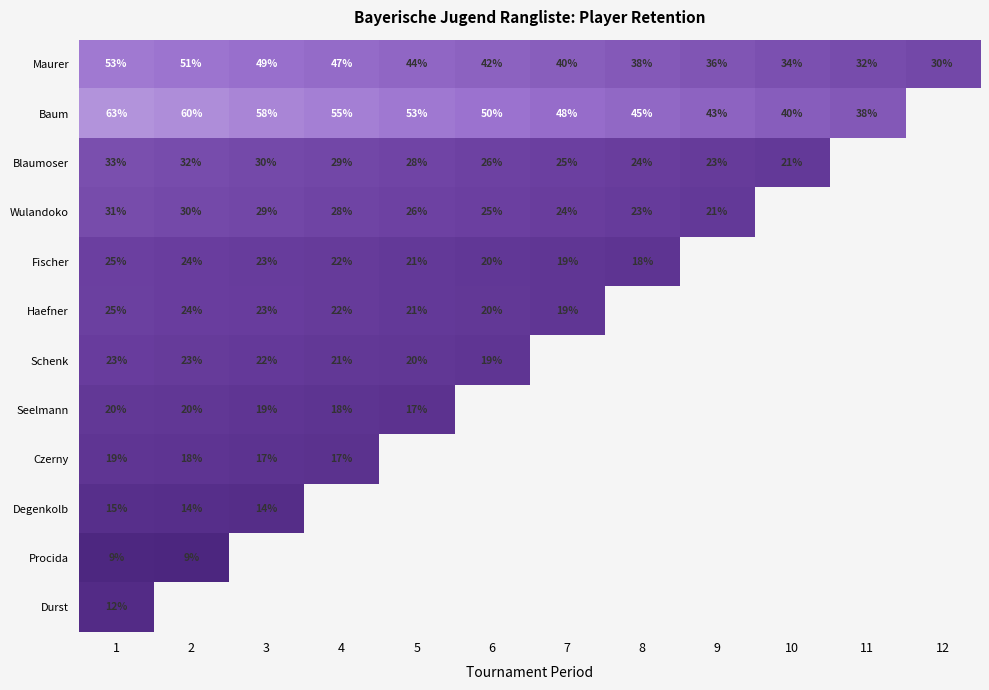

Is the value of Blaumoser at 2 greater than the value of Procida at 2?

Yes